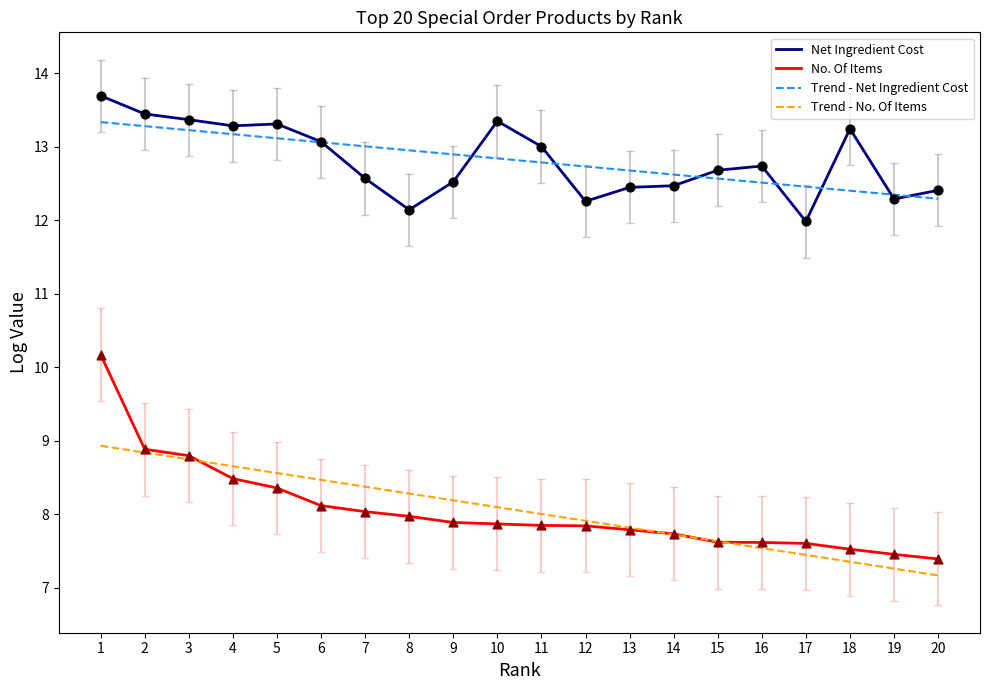

At which category is the sum across all series the highest?

1